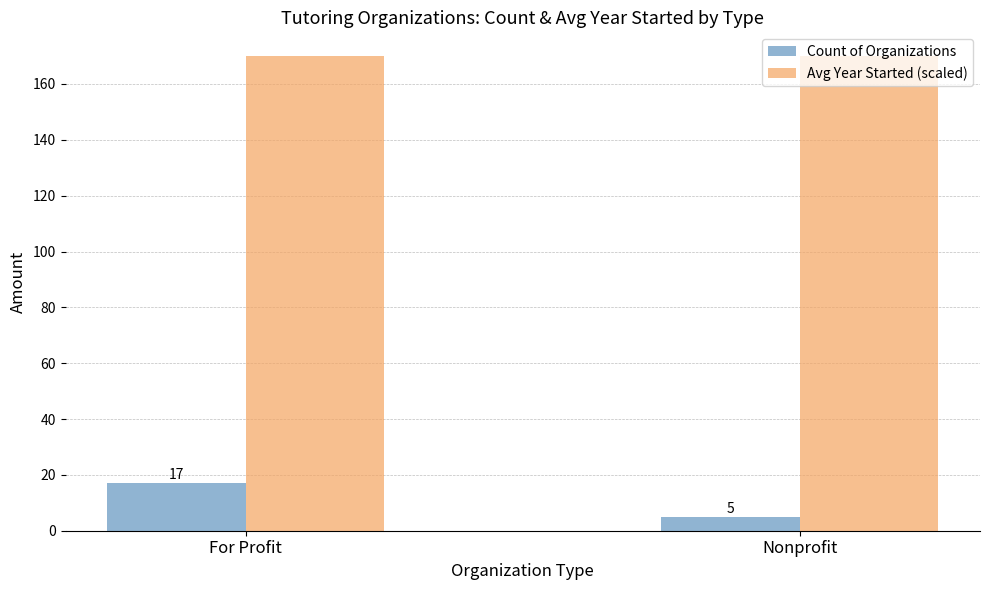

What is the difference between the highest and lowest values at Nonprofit?

165.0